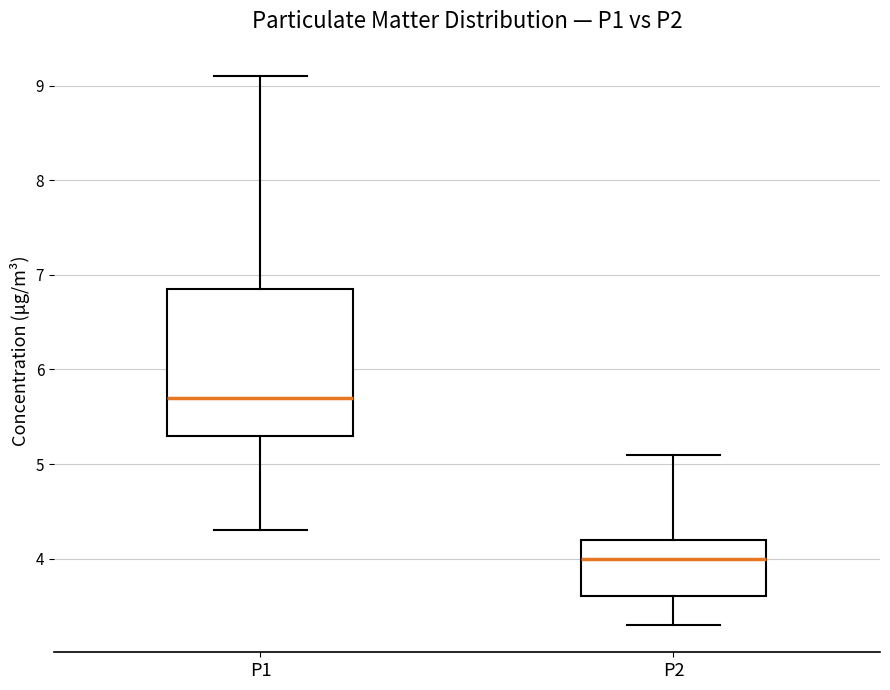

Which box is the tallest, from its lower edge to its upper edge?

P1